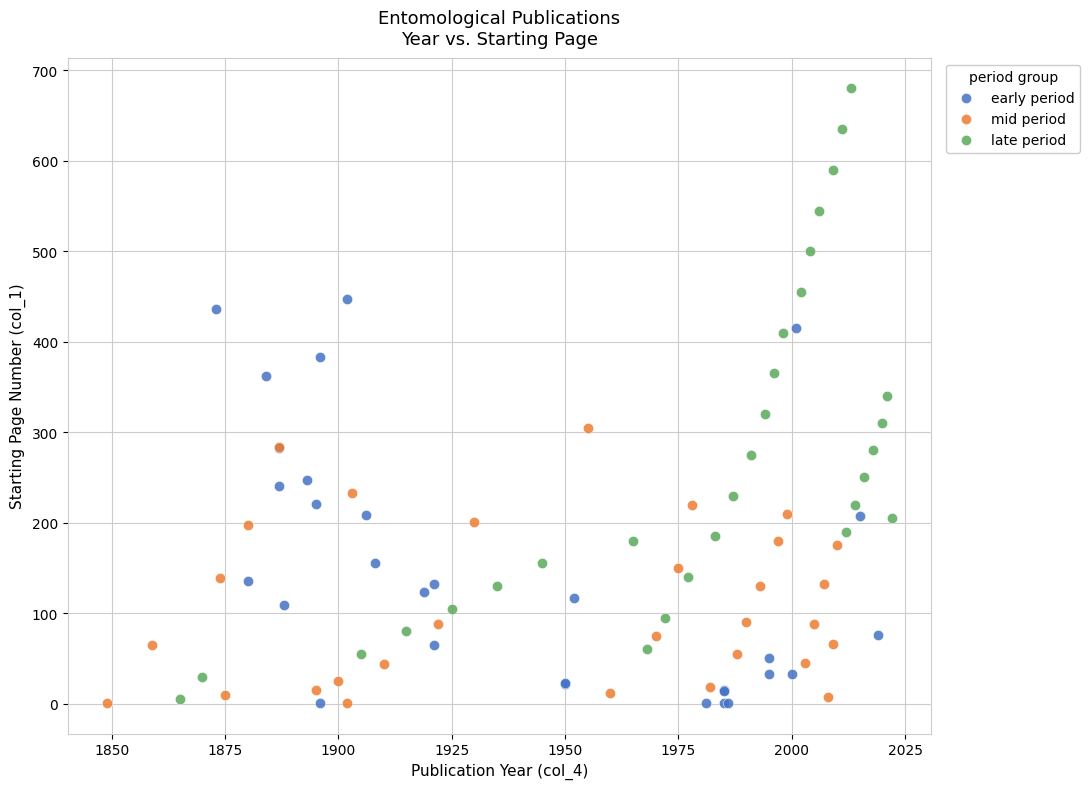

Which series has the largest Y range (max minus min)?

late period